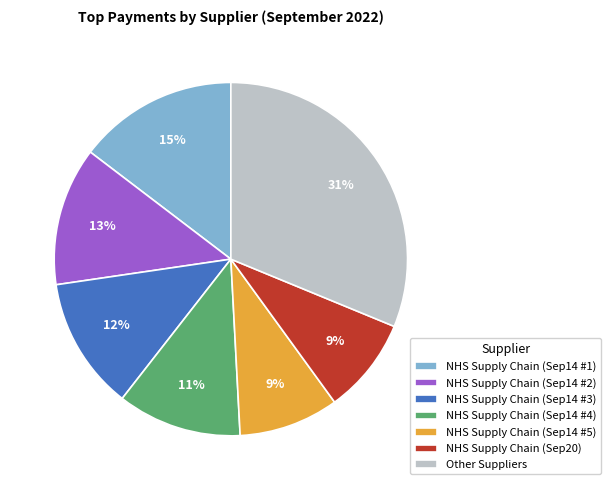

The NHS Supply Chain (Sep20) slice represents 1% of the pie. True or false?

False